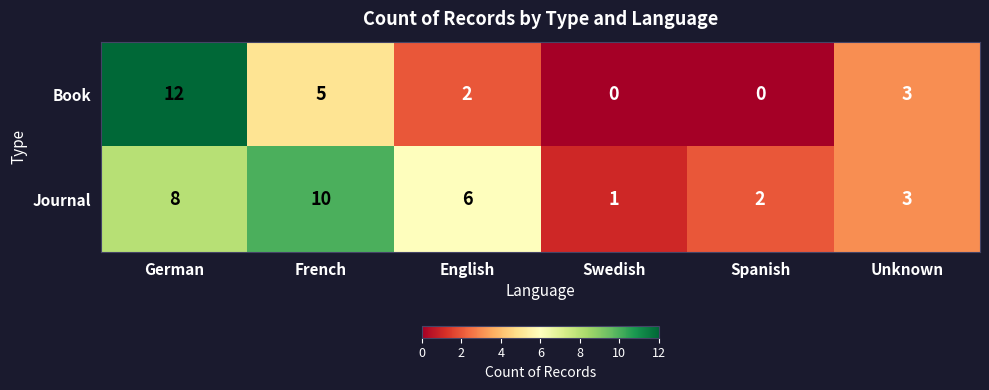

How many data points does each series have?

6